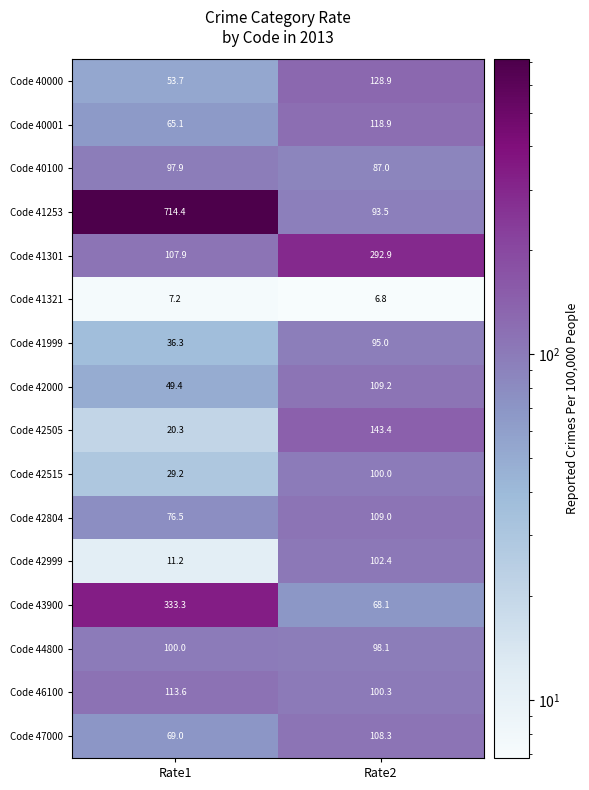

What is the difference between the Code 42505 values at Rate1 and Rate2?

123.1